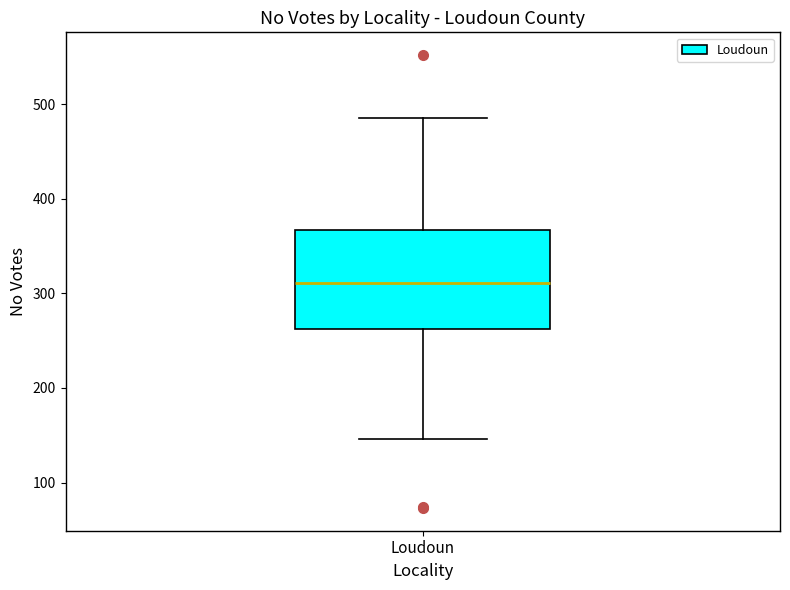

Where does the lower whisker of the box for Loudoun end on the y-axis? The values are not printed on the chart, so give them approximately, as read against the axis.

150